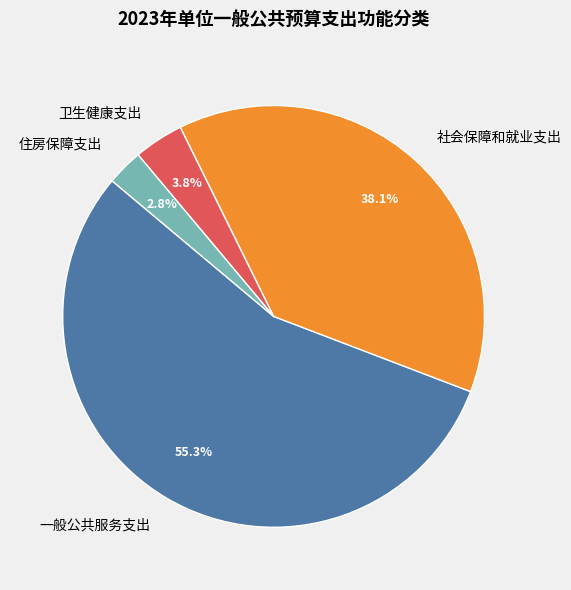

The 住房保障支出 slice represents 17% of the pie. True or false?

False